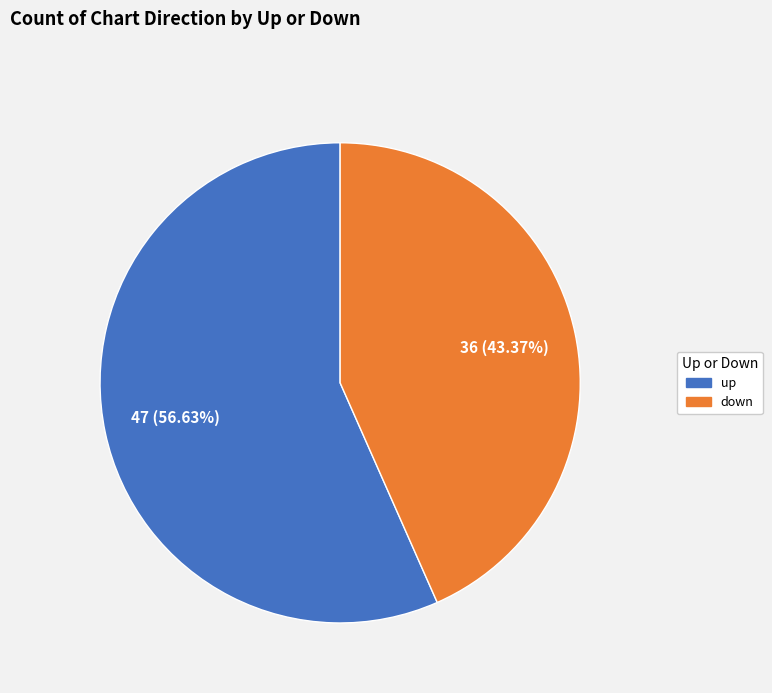

What percentage do down and up together represent?

100.0%